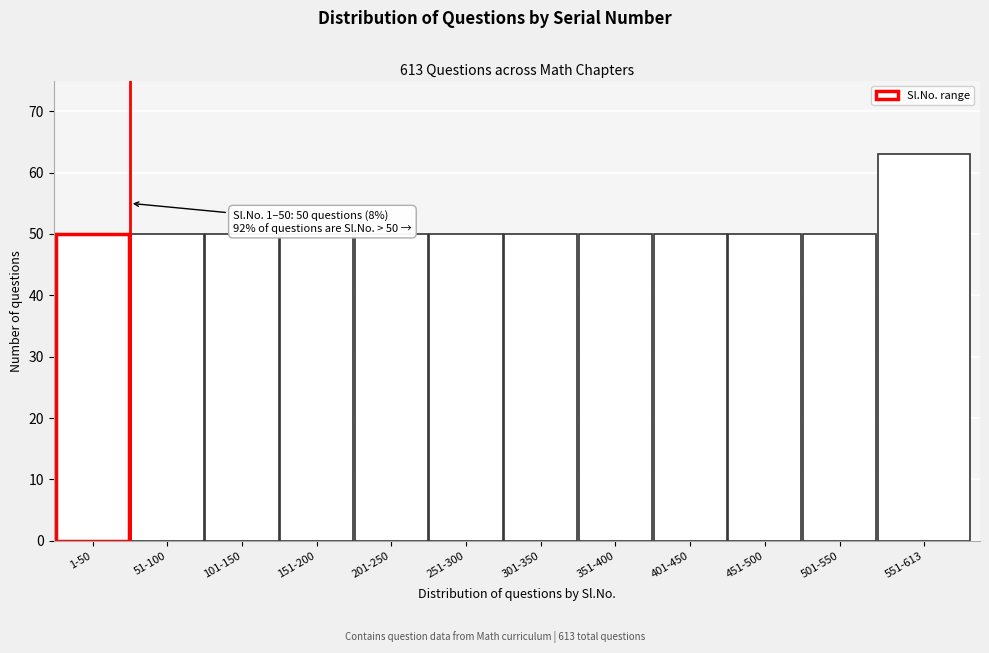

Reading left to right, list all the values displayed in this chart.

50	50	50	50	50	50	50	50	50	50	50	63